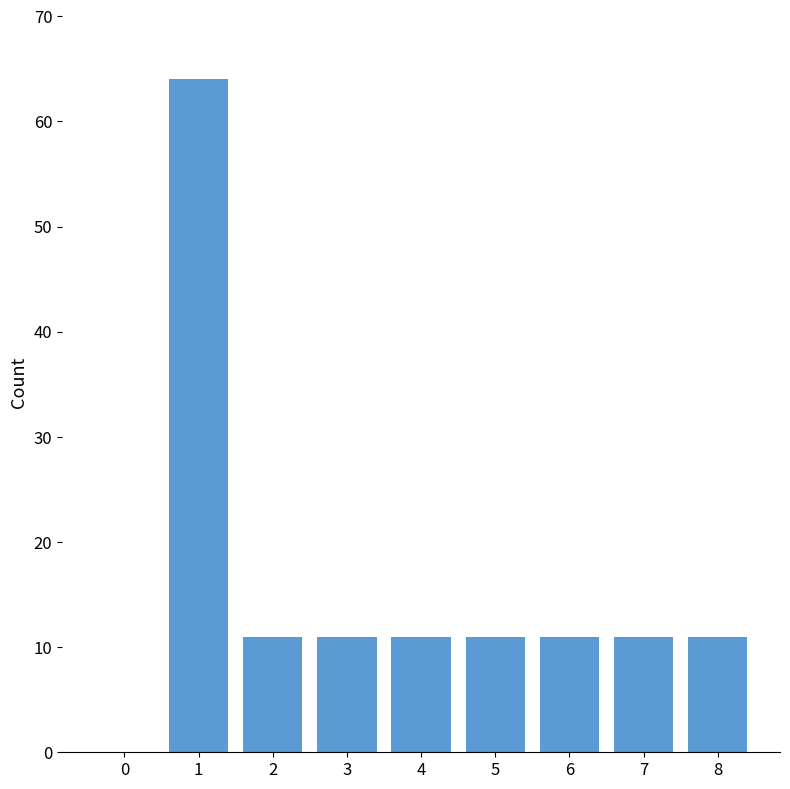

Reading right to left, what are all the values shown in this chart?

8=11	7=11	6=11	5=11	4=11	3=11	2=11	1=64	0=0